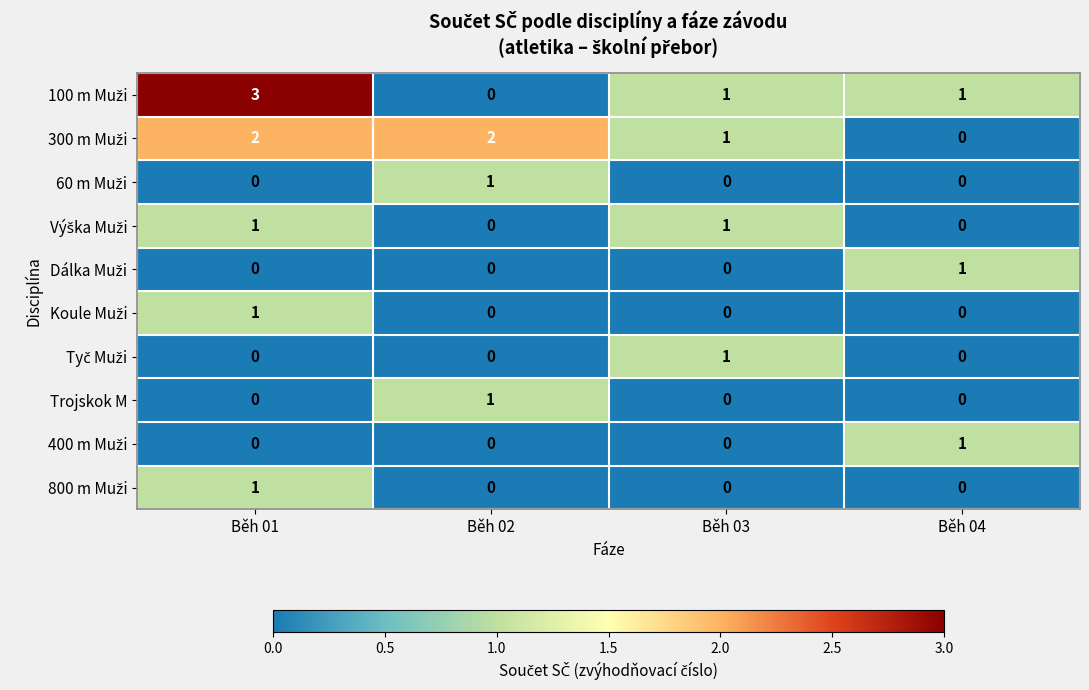

Which label corresponds to the largest value in the chart?

Běh 01